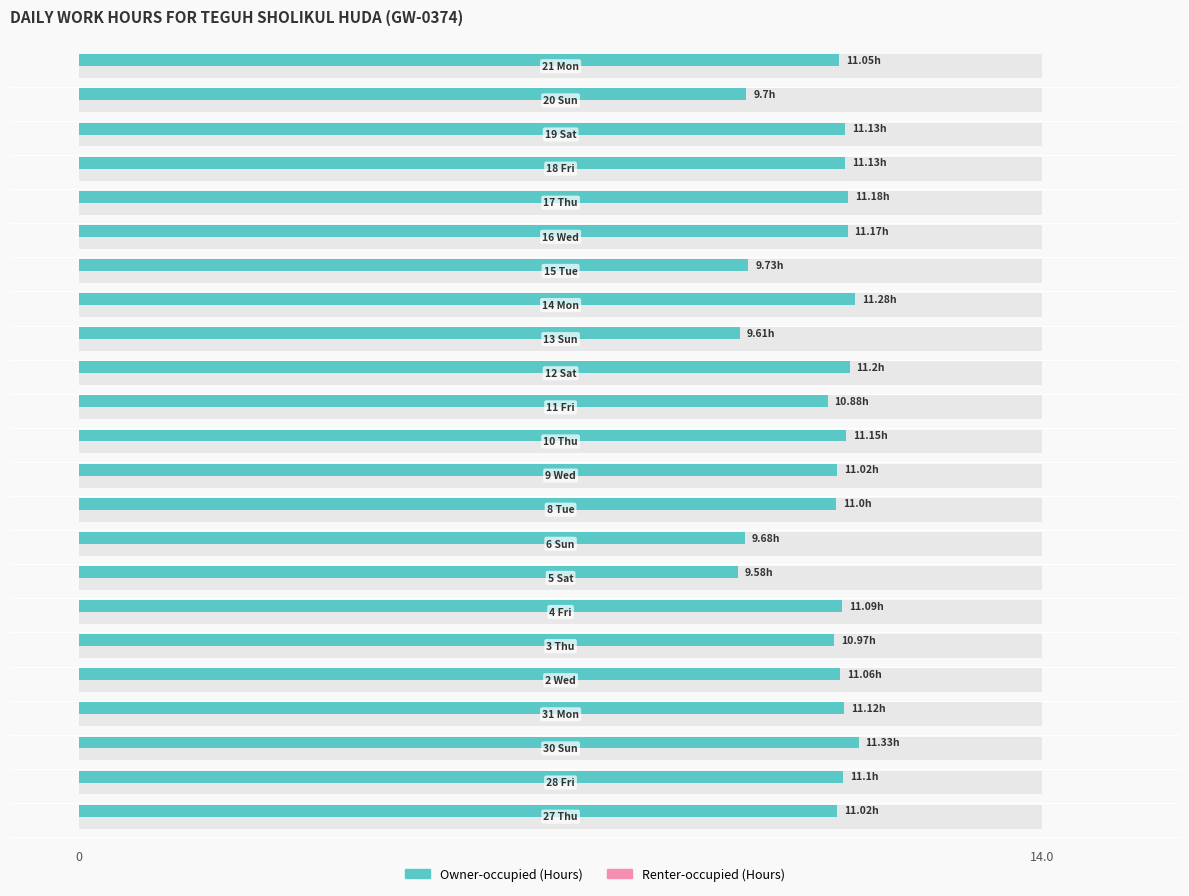

Count the number of categories in the chart.

23